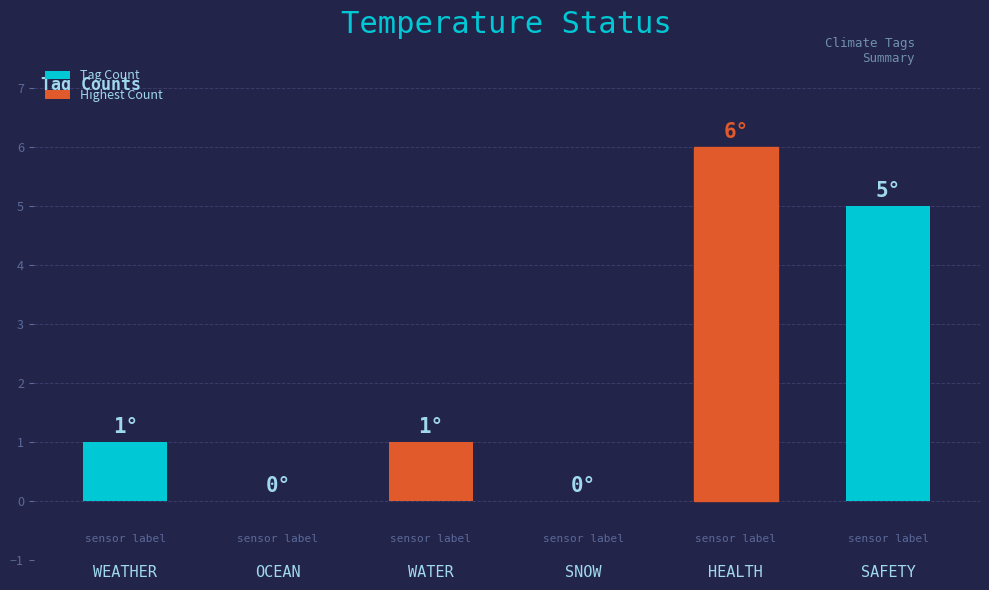

What is the sum of the values at WATER and HEALTH?

7